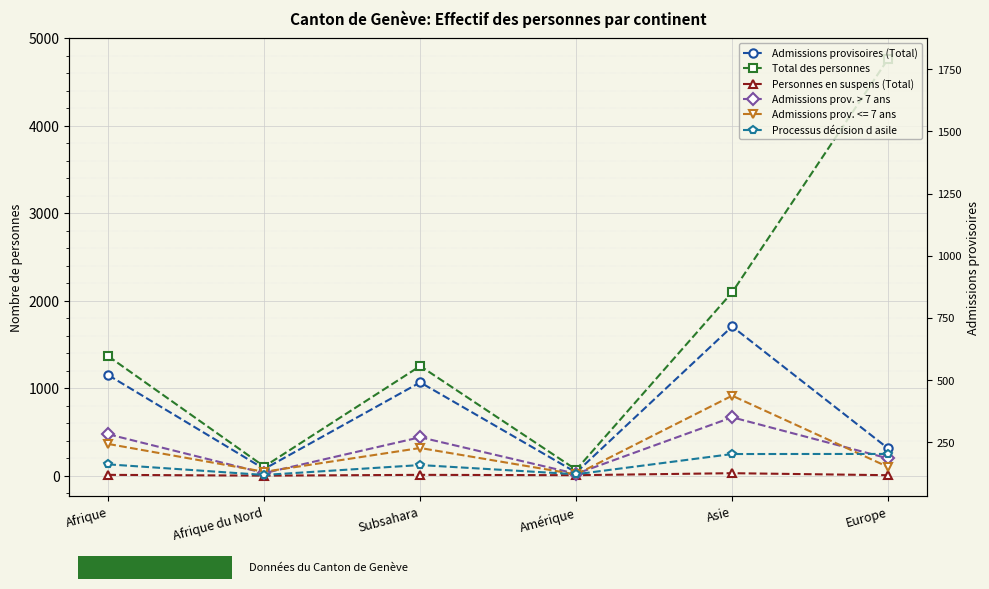

True or false: Processus décision d asile and Personnes en suspens (Total) intersect in this chart.

False